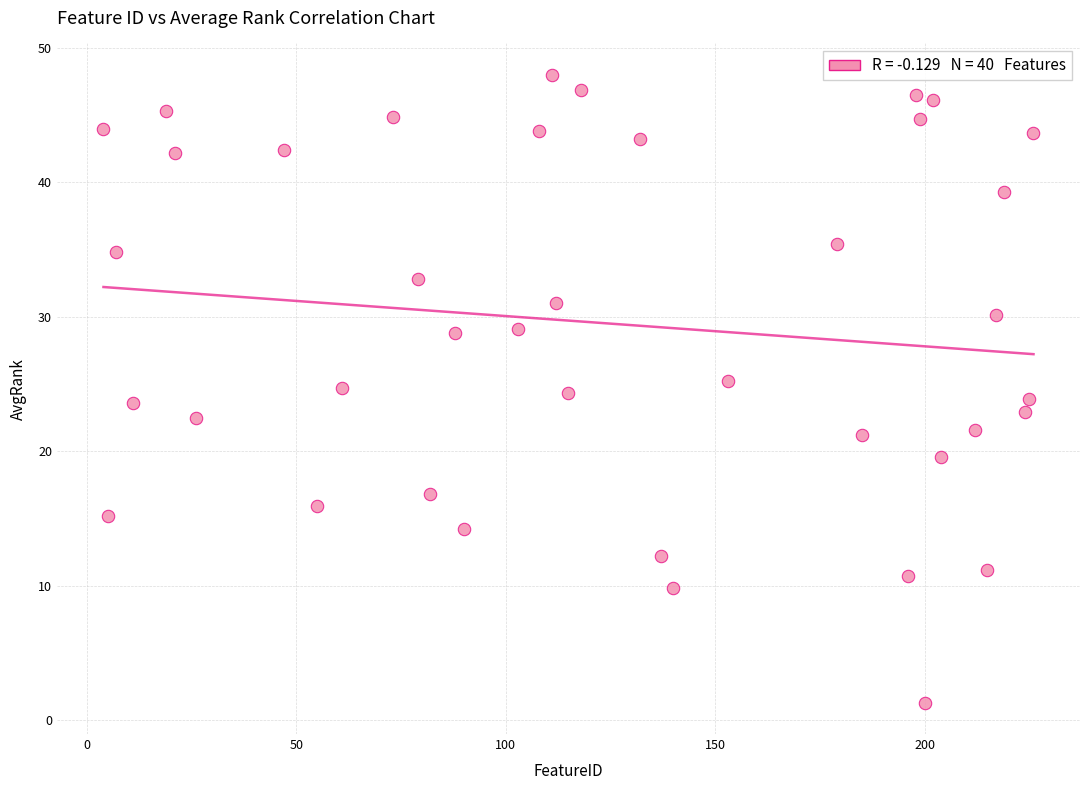

What is the range of X values (max minus min)?

222.0